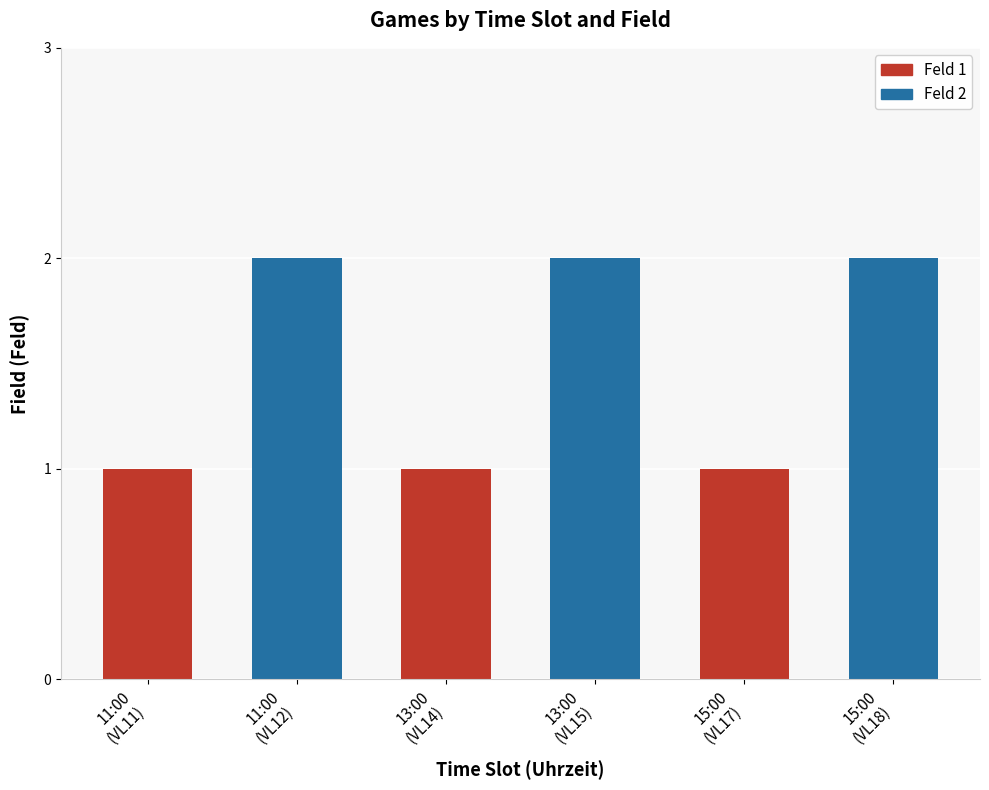

What is the value of the 4th bar from the left?

2